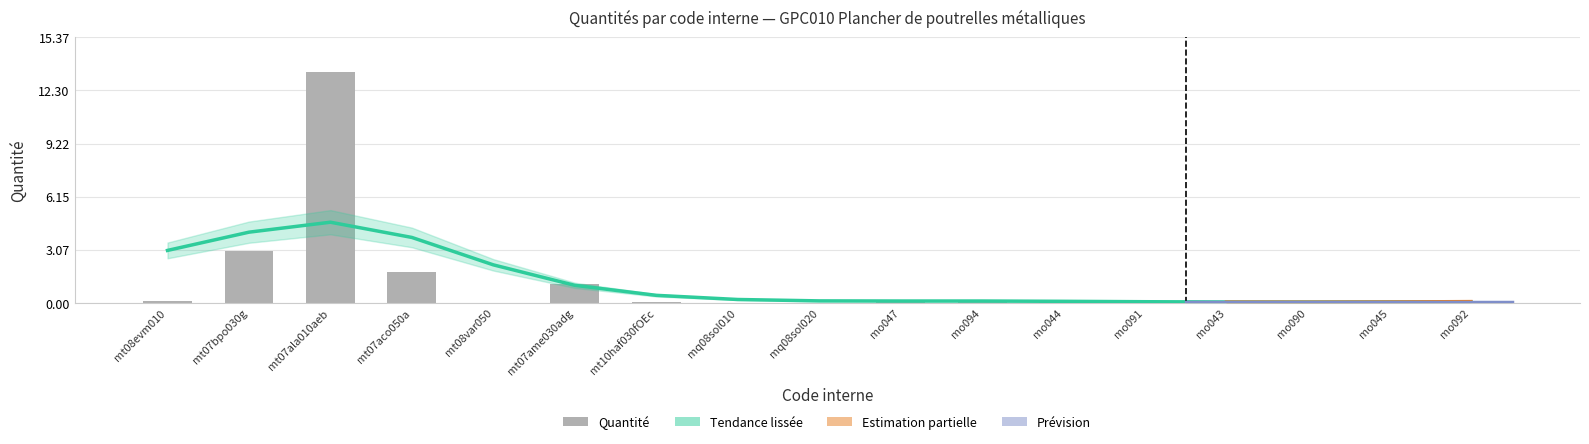

What is the change in value from mt08evm010 to mt08var050?

-0.1